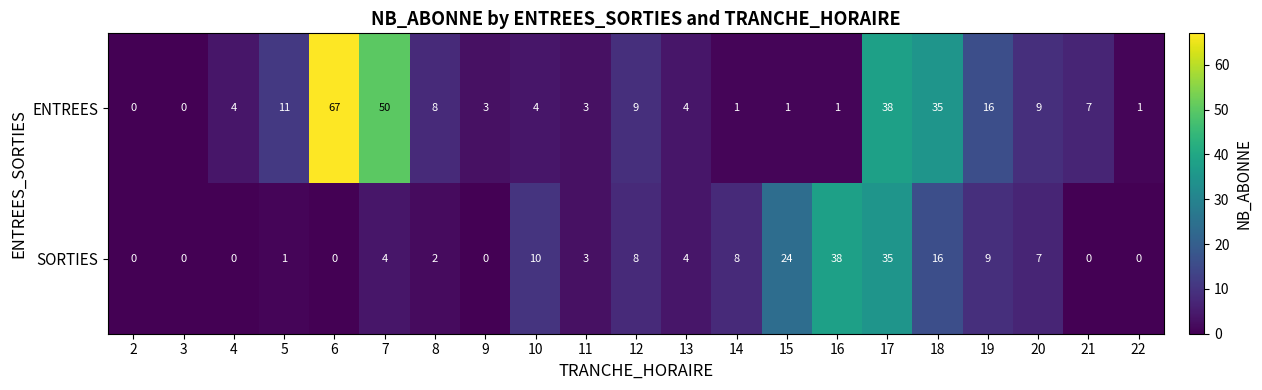

Which series has the largest total across all categories?

ENTREES